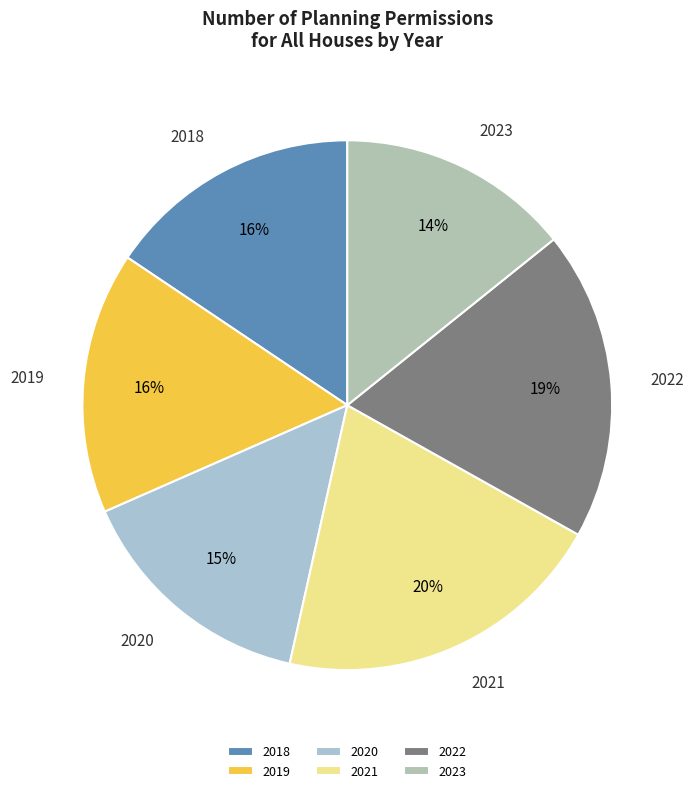

Is 2019 the majority of the pie?

No